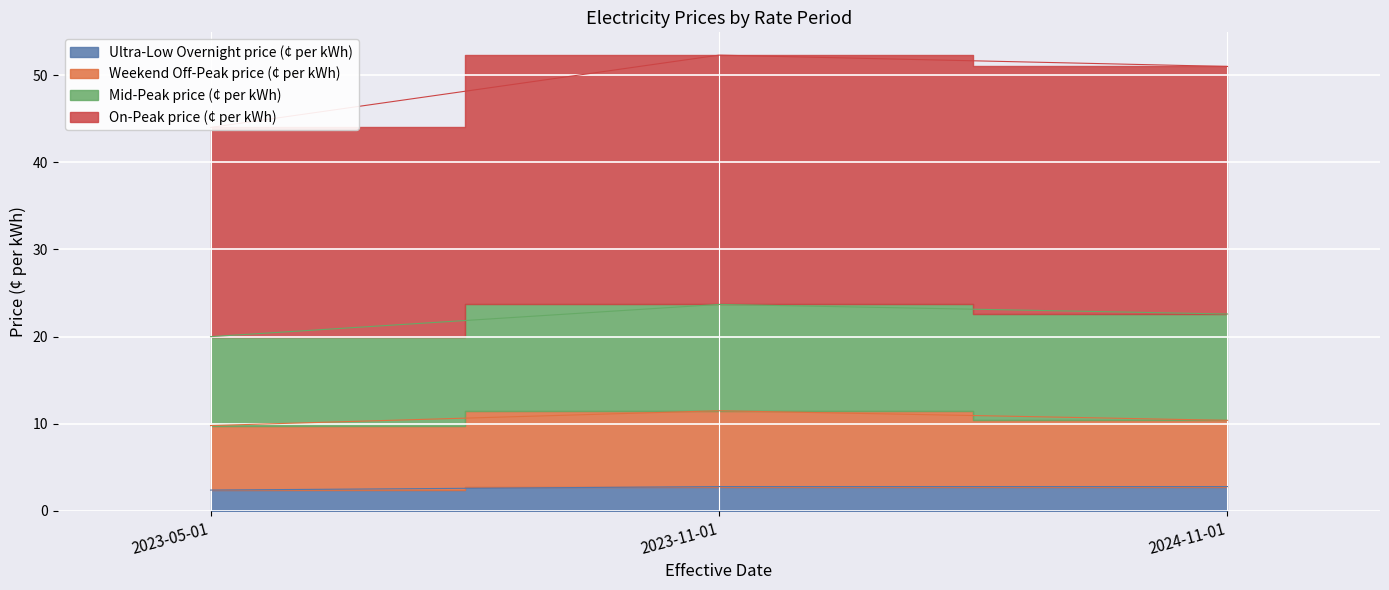

At how many categories does at least one series exceed 48?

2